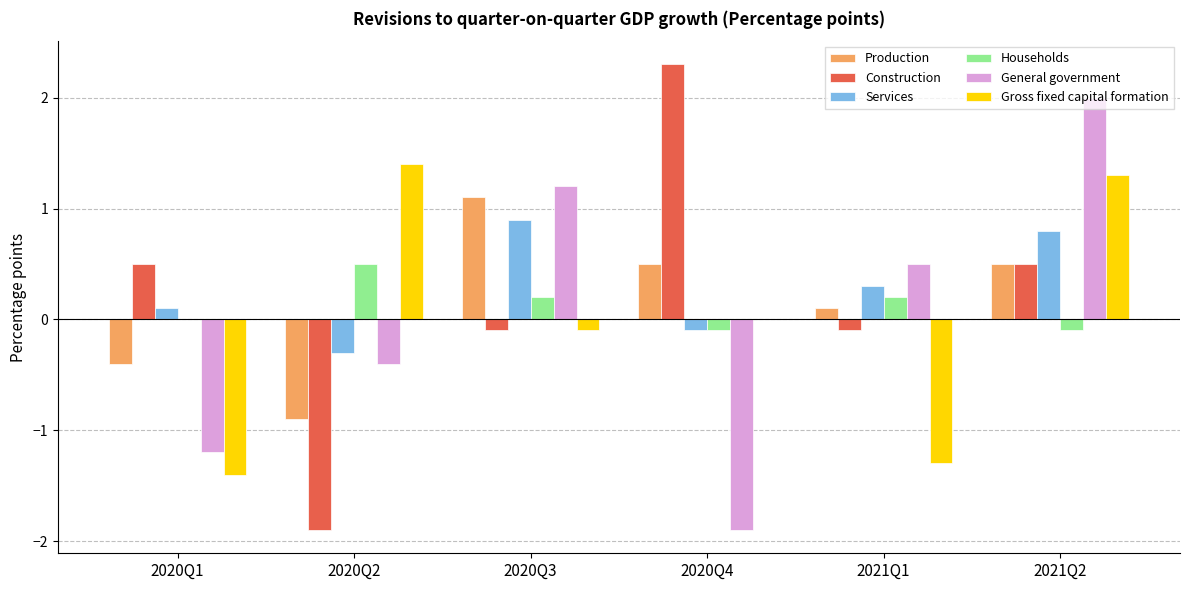

True or false: Construction has a value of -0.1 at 2021Q1.

True